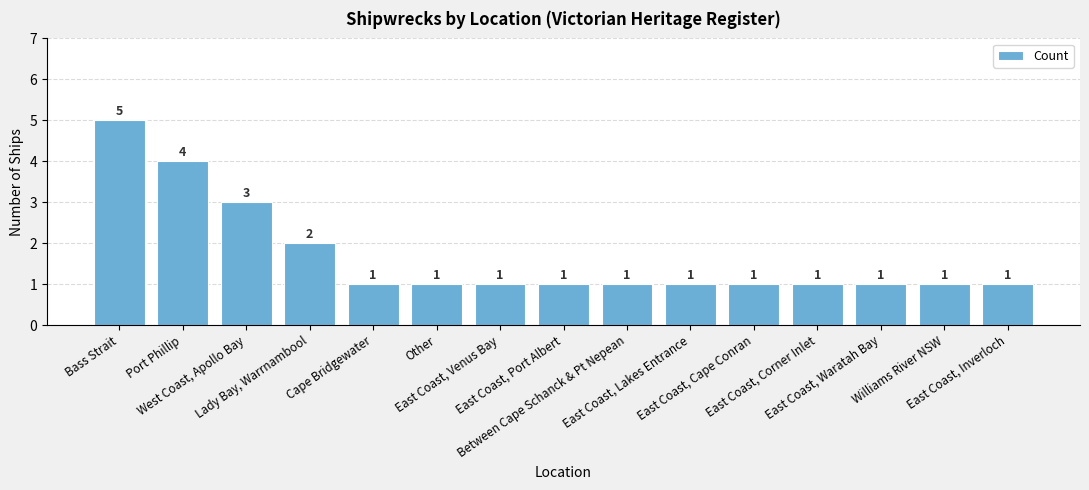

Is it true that the value at East Coast, Waratah Bay is 0?

False